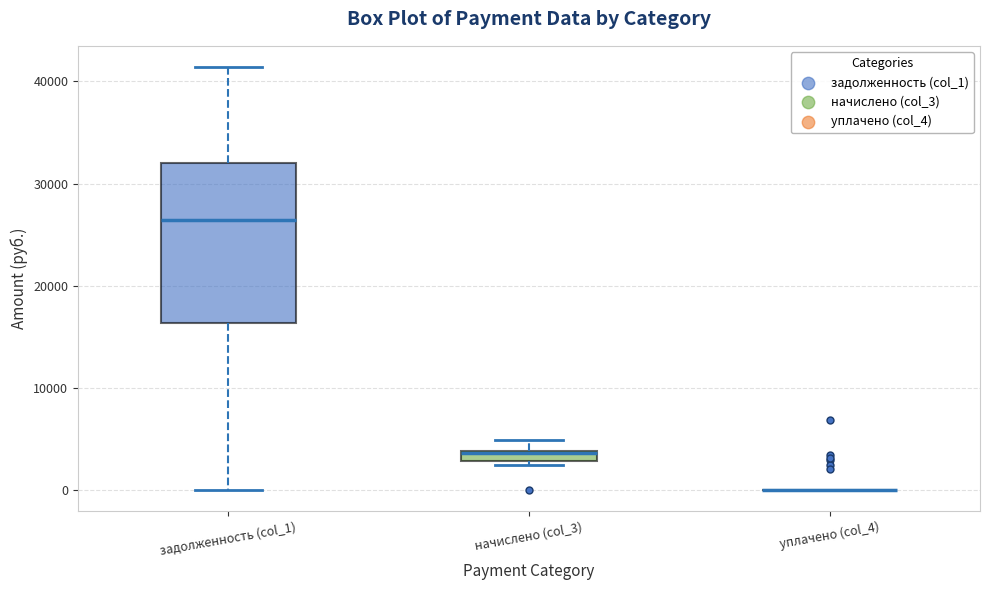

Which box is the tallest, from its lower edge to its upper edge?

задолженность (col_1)